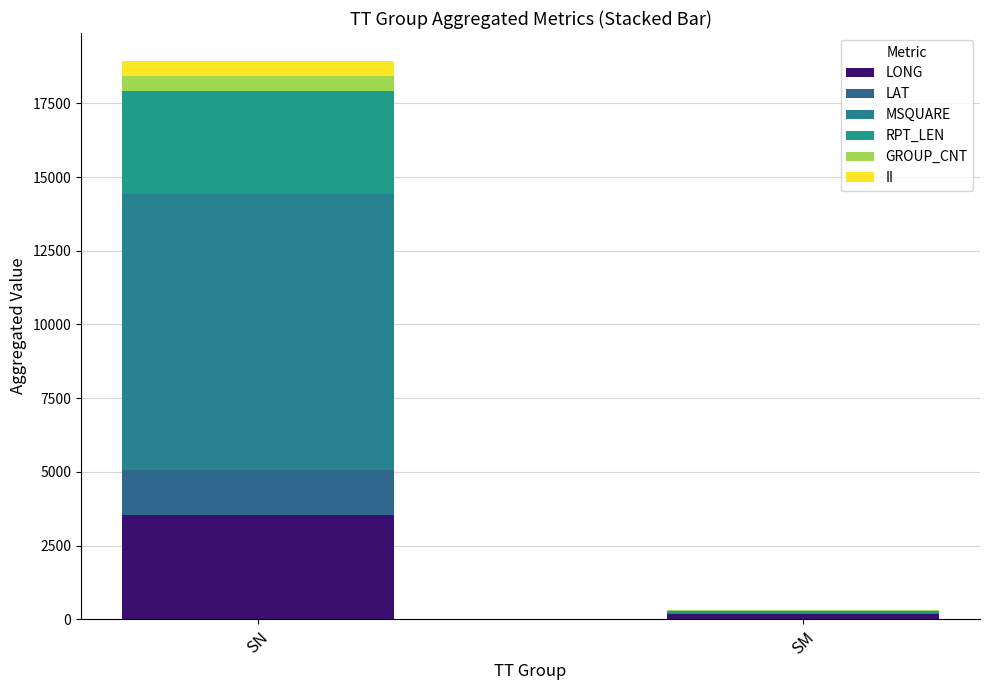

At how many categories does at least one series exceed 9016?

1